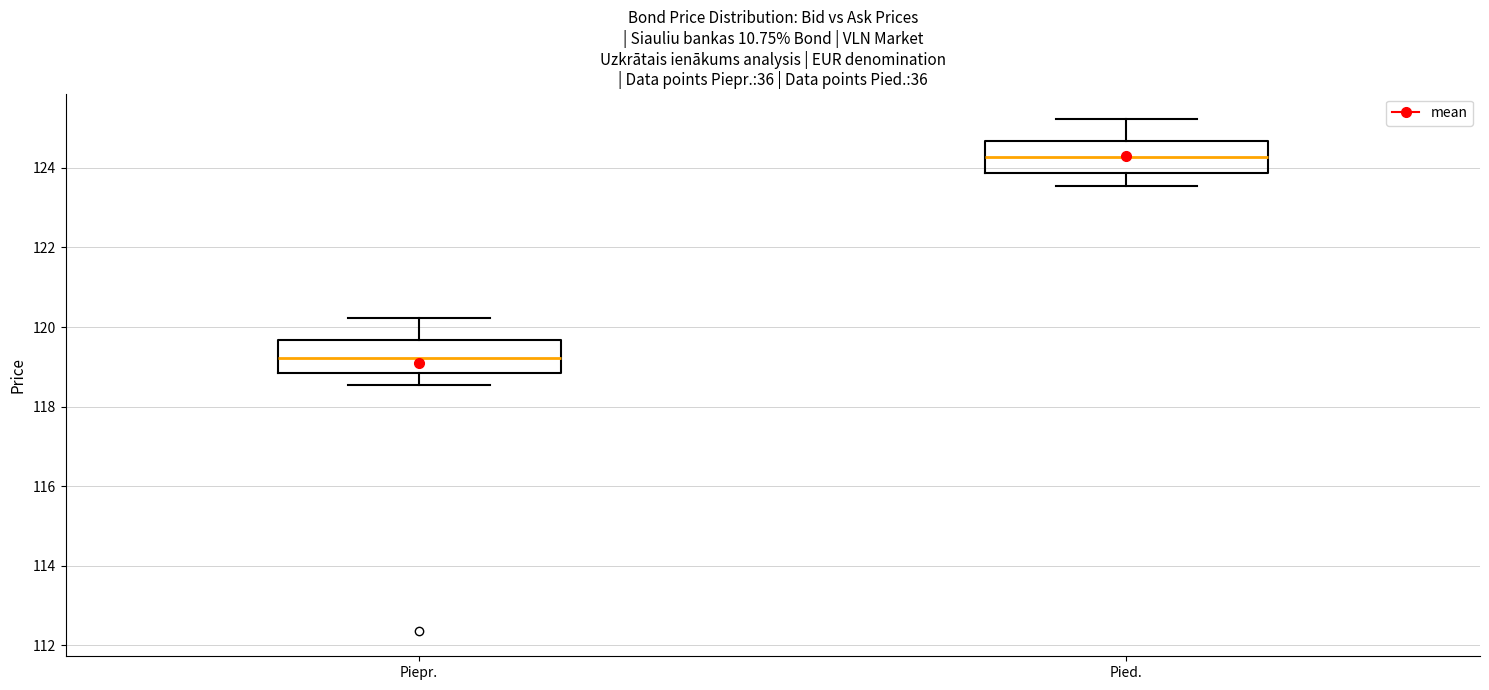

Reading left to right, read every box against the y-axis: the position of its median line, the range the box covers, and the ends of its whiskers. The values are not printed on the chart, so give them approximately, as read against the axis.

Piepr.: median 119.2, box 118.8 to 119.6, whiskers 118.6 to 120.2
Pied.: median 124.2, box 123.8 to 124.6, whiskers 123.6 to 125.2